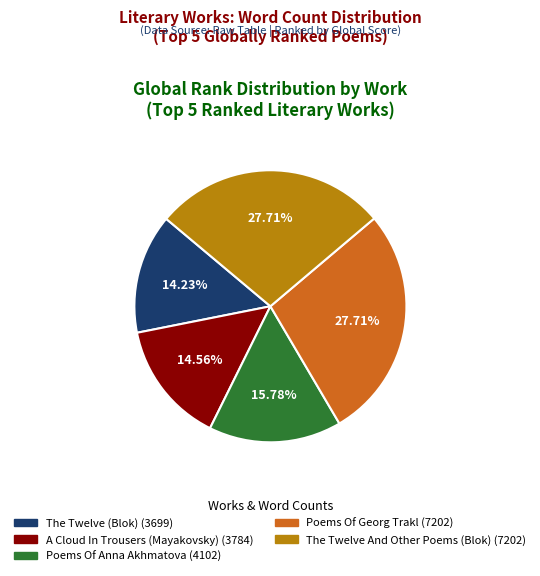

Approximately how many times larger is the value at Poems Of Anna Akhmatova compared to The Twelve (Blok)?

1.1